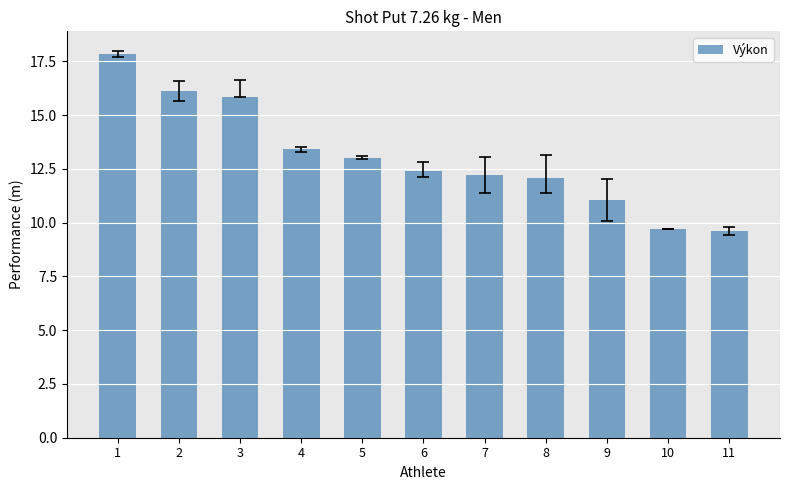

What is the value of the 4th bar from the left?

13.4